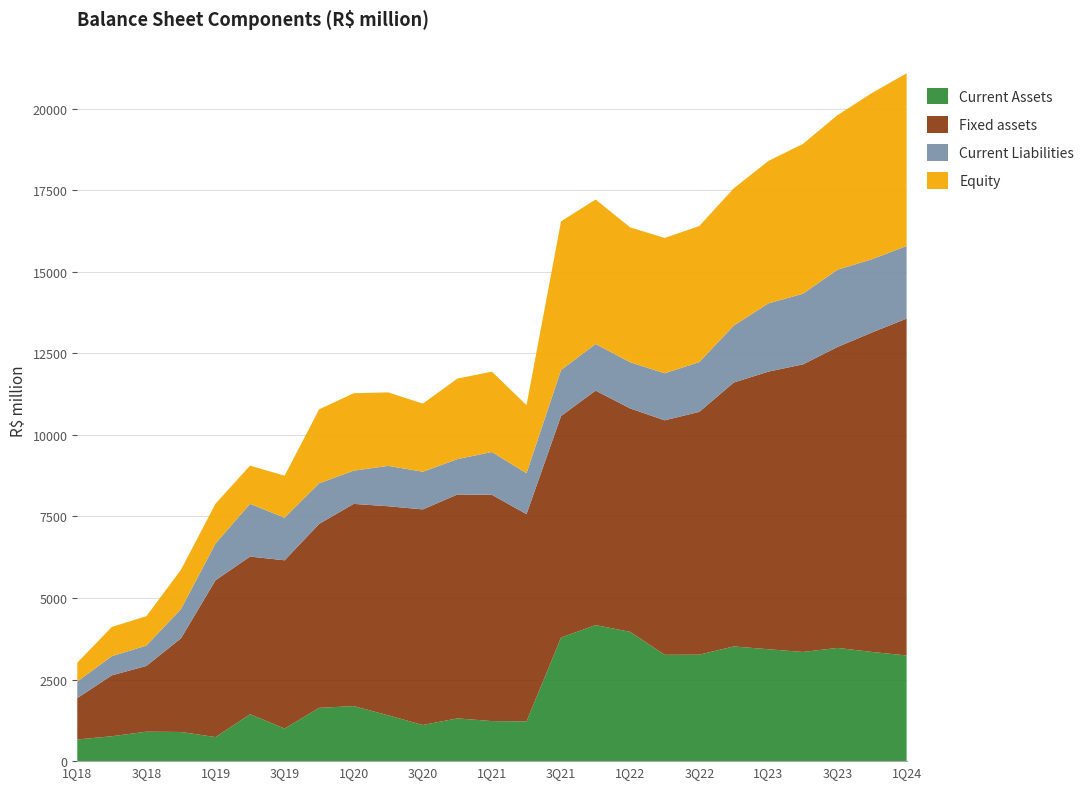

Reading left to right, list all the values displayed in this chart.

Current Assets: 664.0	763.0	903.0	894.3	738.0	1438.3	998.4	1633.7	1687.8	1403.9	1108.1	1311.0	1227.7	1218.9	3787.7	4170.0	3964.2	3259.3	3263.0	3516.2	3430.1	3346.6	3471.3	3346.1	3238.9
Fixed assets: 1268.0	1867.0	2015.0	2869.3	4804.7	4831.8	5157.7	5638.6	6197.6	6408.5	6607.9	6861.5	6936.1	6351.3	6790.2	7187.4	6846.3	7187.2	7442.7	8088.8	8509.1	8814.7	9222.4	9794.0	10325.1
Current Liabilities: 506.0	587.0	624.0	895.1	1127.8	1616.8	1304.6	1243.8	1019.3	1237.8	1154.4	1084.6	1312.1	1253.5	1412.2	1428.9	1415.6	1442.2	1525.7	1746.4	2091.5	2165.7	2368.7	2244.2	2227.1
Equity: 579.0	897.0	901.0	1206.5	1219.7	1171.8	1288.0	2267.5	2372.5	2253.0	2087.4	2468.8	2462.8	2087.0	4555.6	4429.2	4134.0	4149.3	4169.9	4208.1	4366.4	4591.6	4738.4	5095.6	5293.0